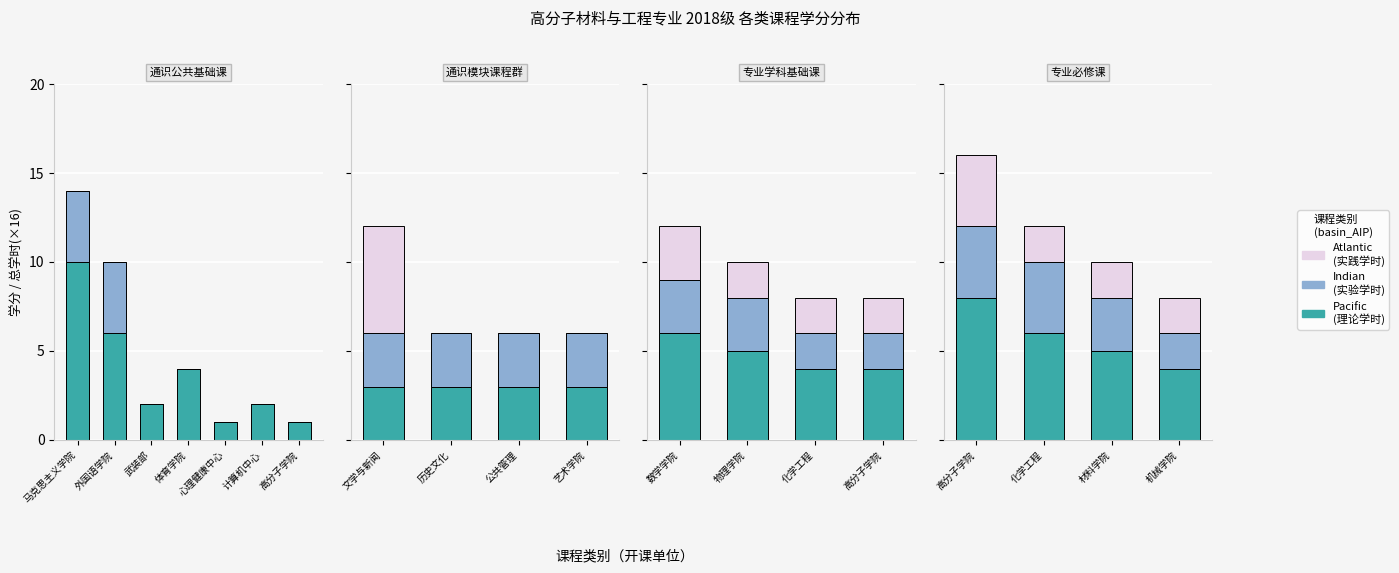

What is the average value of the Indian series?

3